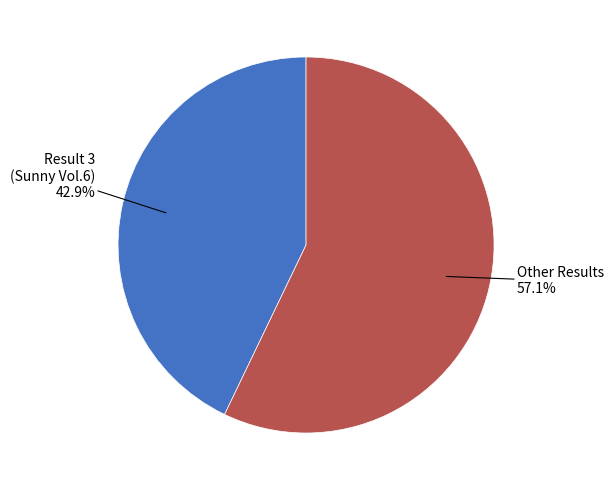

How many segments does this pie chart have?

2